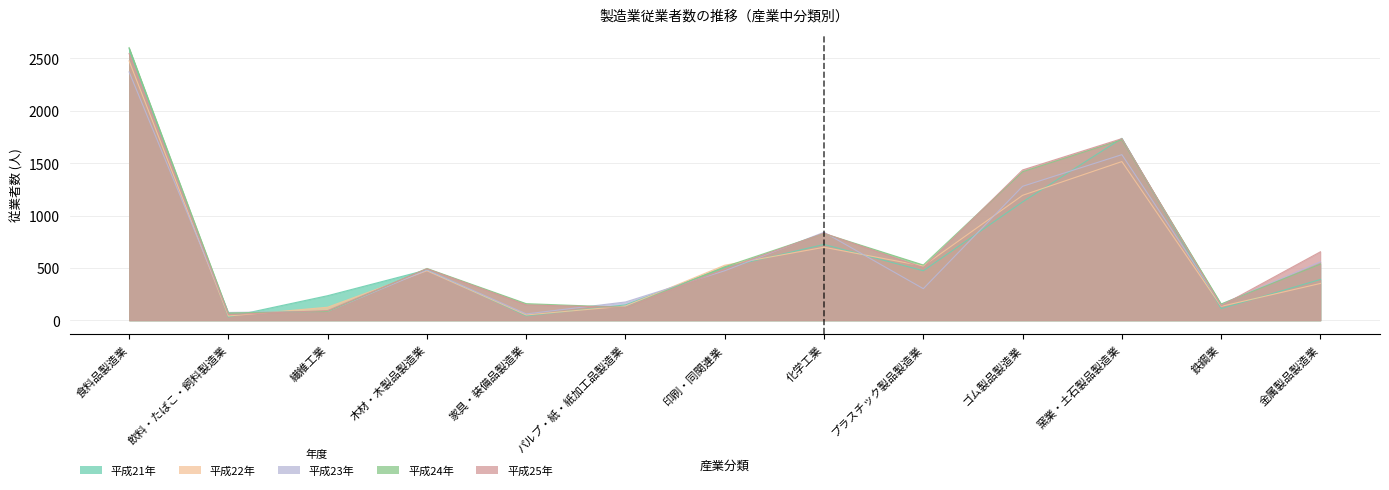

How many distinct data groups are displayed?

5